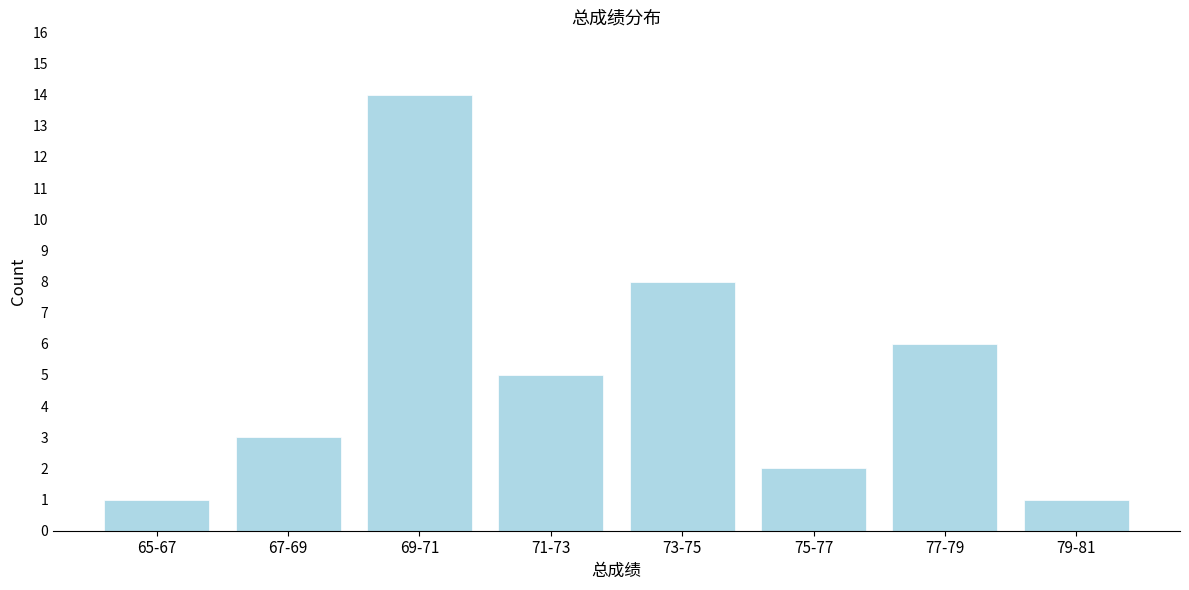

Reading left to right, list all the values displayed in this chart.

65-67=1	67-69=3	69-71=14	71-73=5	73-75=8	75-77=2	77-79=6	79-81=1